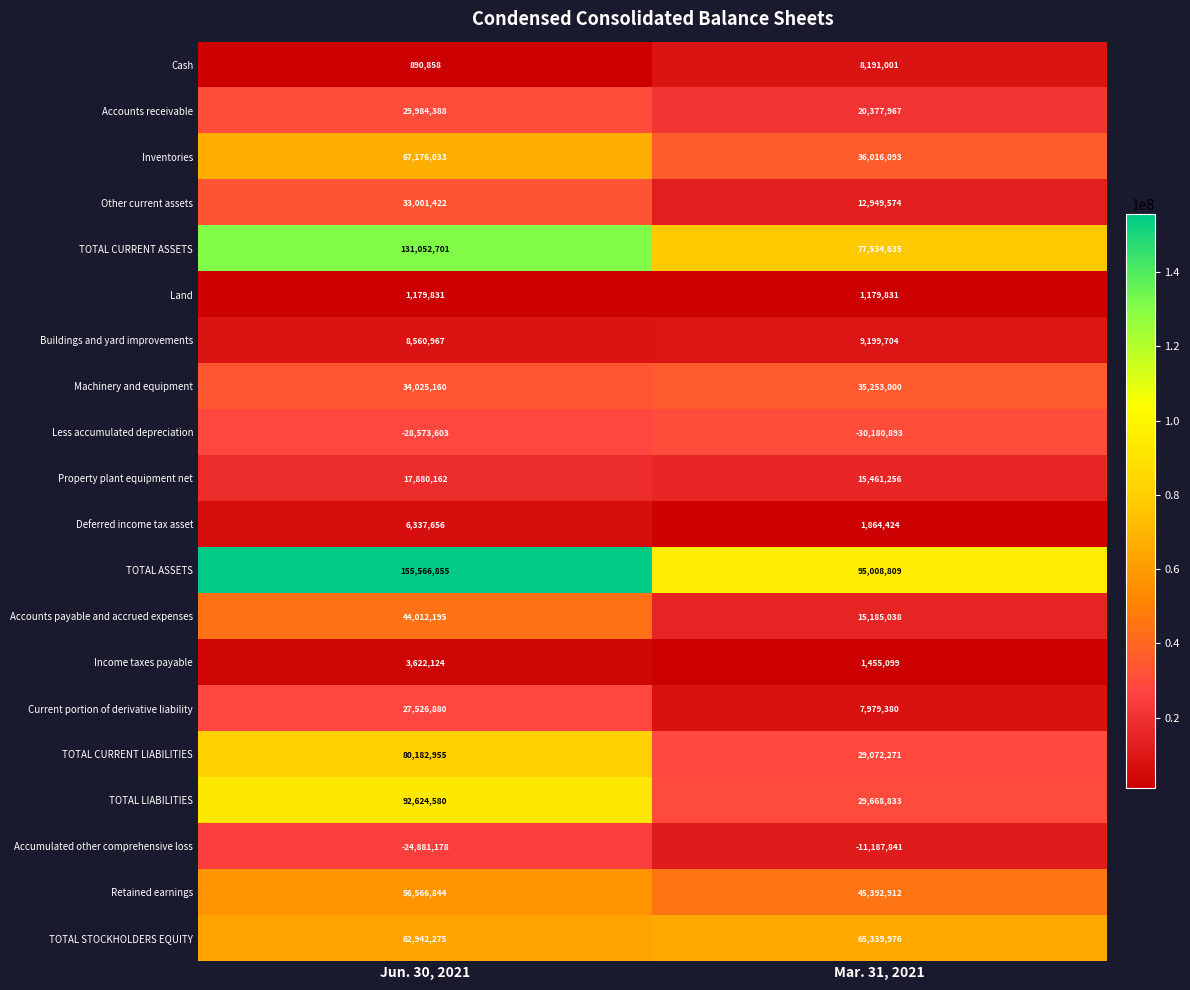

What is the sum of all Cash values?

9081859